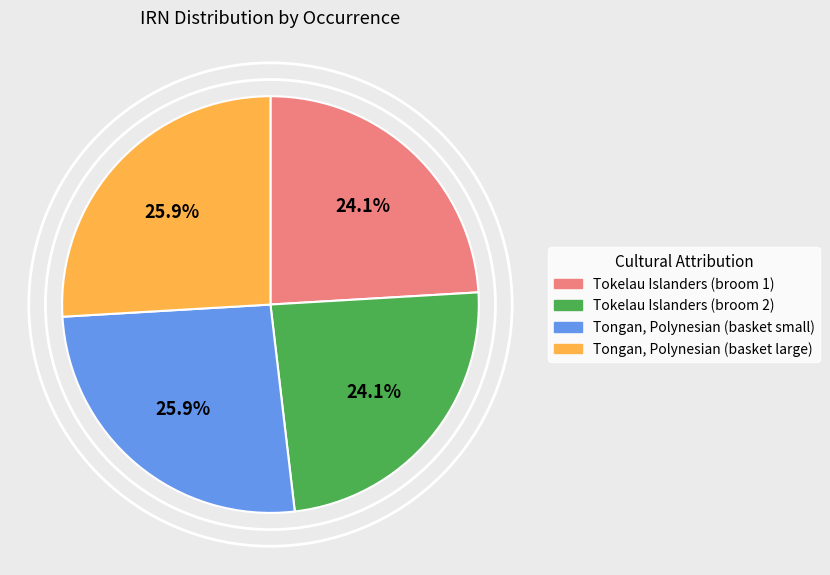

What is the ratio of the value at Tokelau Islanders (broom 2) to the value at Tokelau Islanders (broom 1)?

1.0